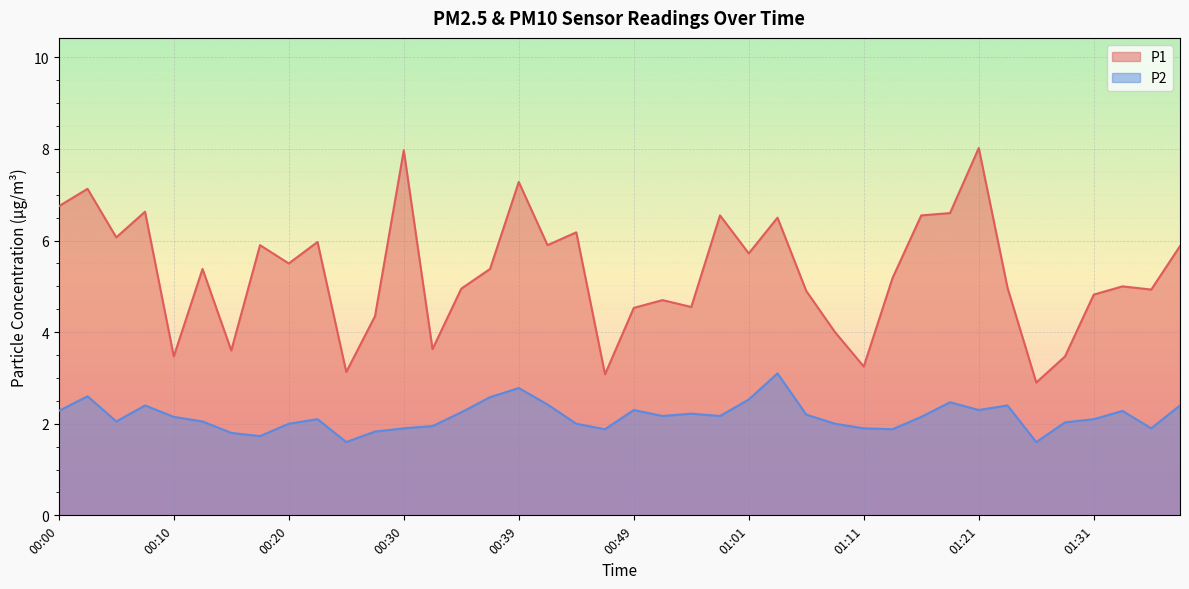

What is the difference between the maximum and minimum values in the P1 series?

5.1